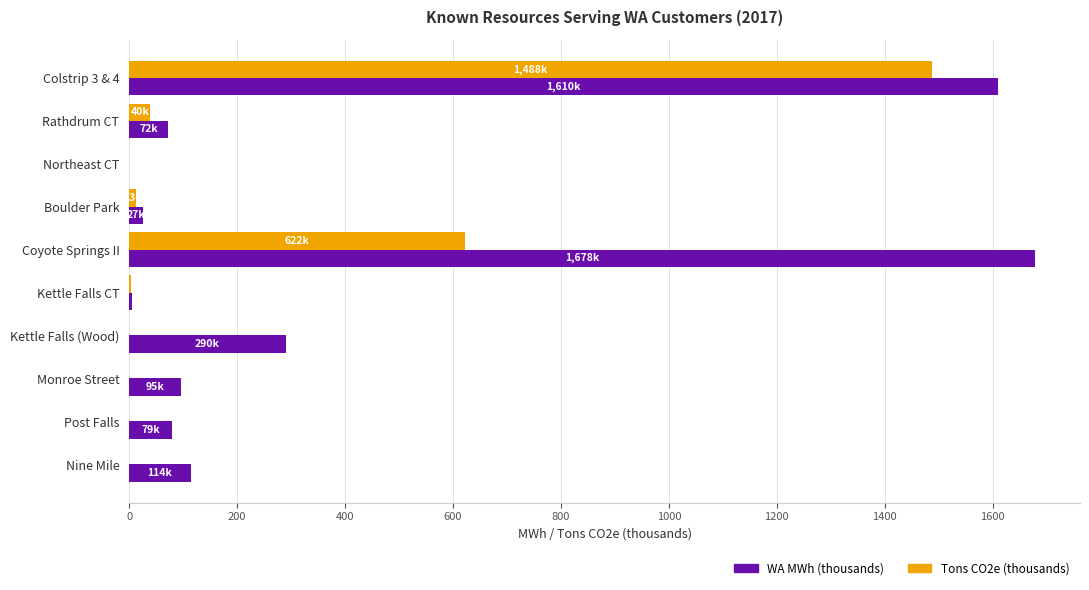

Which series changed the most between Colstrip 3 & 4 and Nine Mile?

WA MWh (thousands)